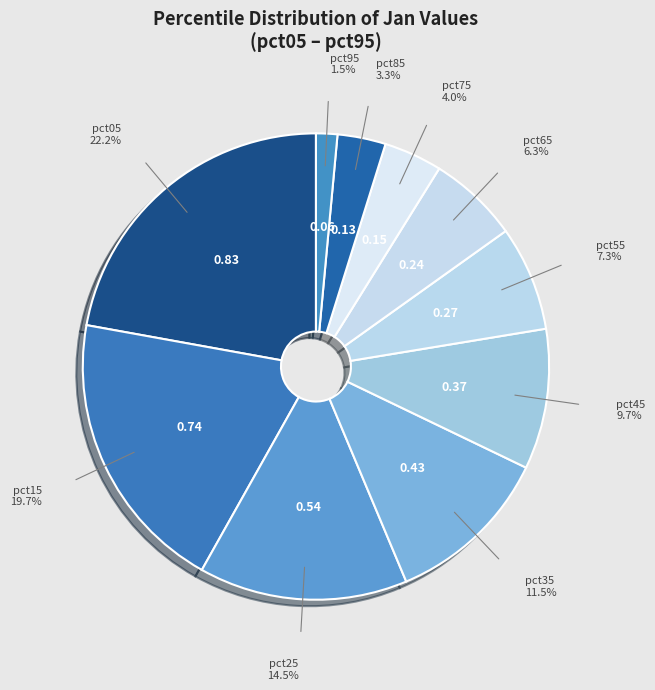

Which slice is the largest?

pct05